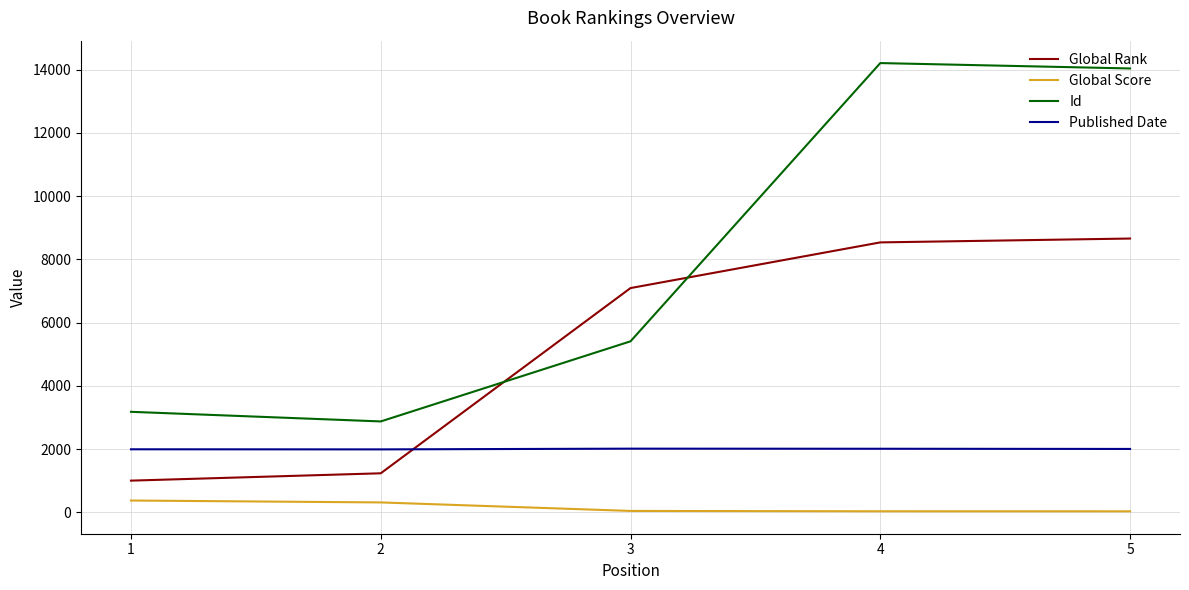

Is the value of Id at 2 greater than the value of Global Rank at 3?

No